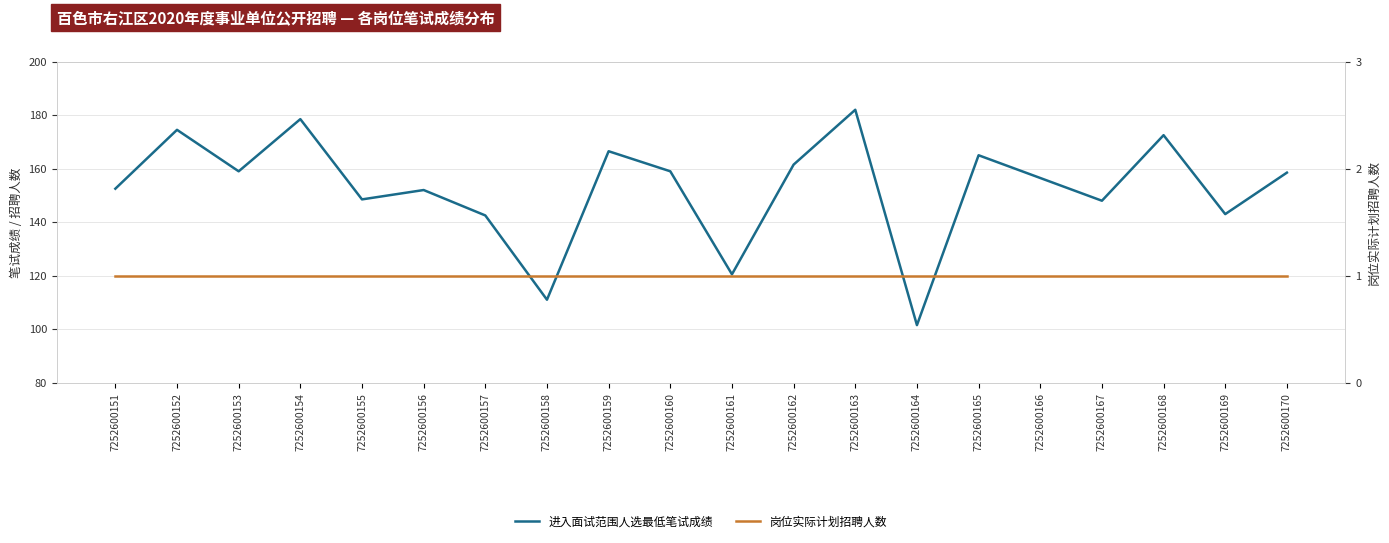

Where is the first local minimum for 进入面试范围人选最低笔试成绩?

7252600153